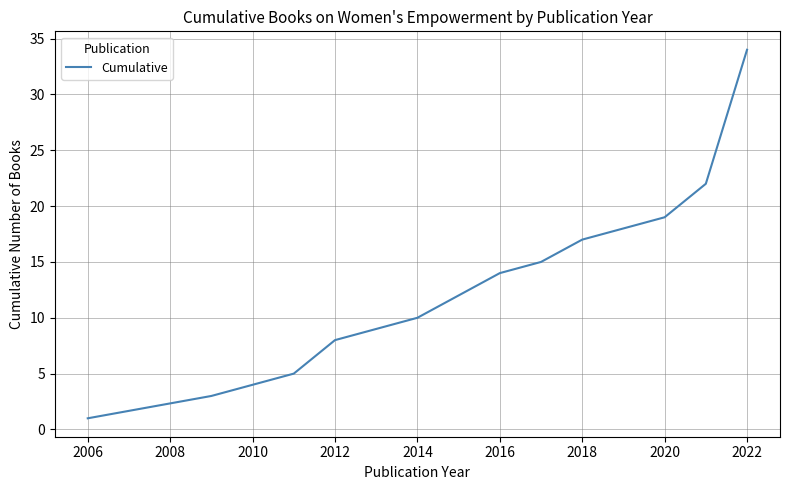

What is the maximum value shown in the chart?

34